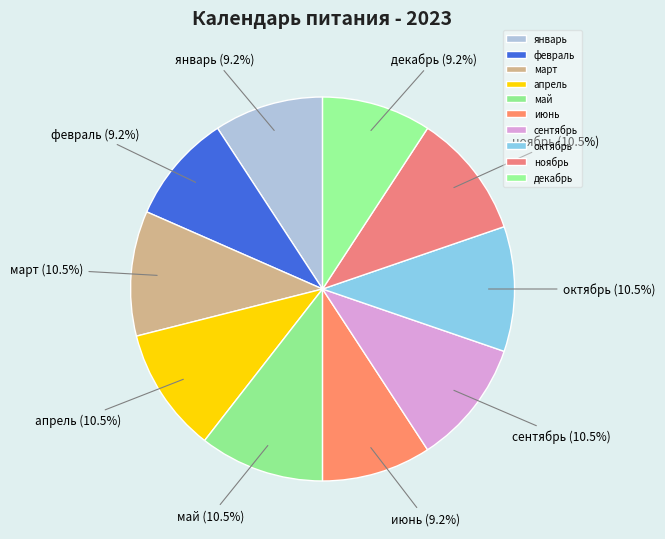

Between январь and май, which is larger?

май